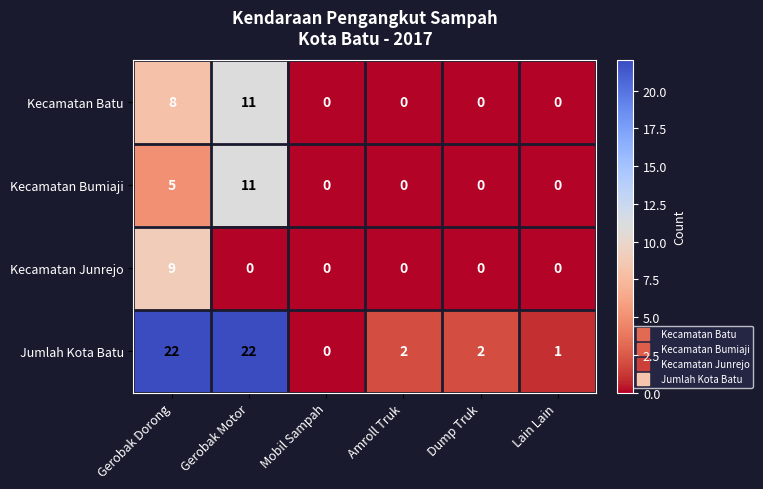

At how many categories does at least one series exceed 16?

2